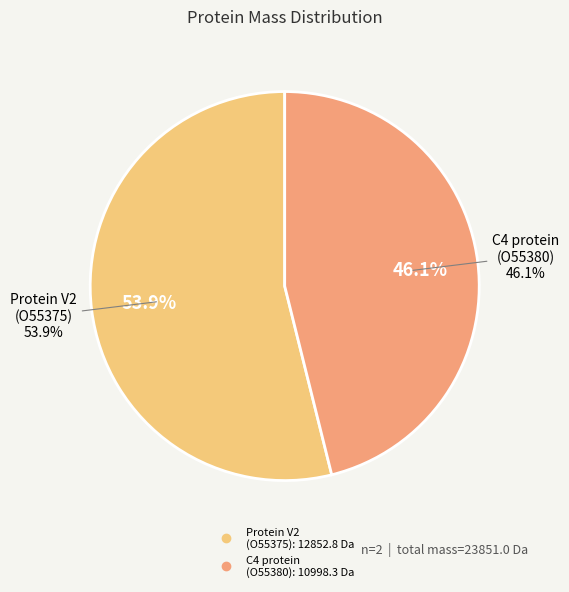

To the nearest percent, what percentage of the pie is tr|O55375|O55375_9GEMI Protein V2?

54%